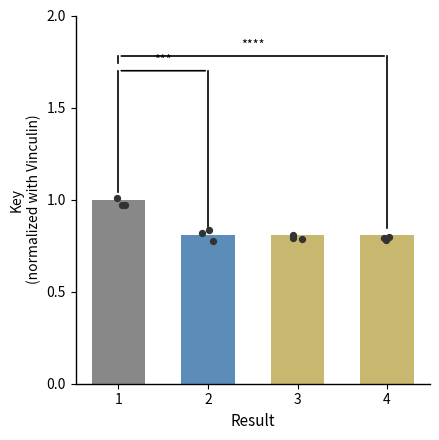

Which has a higher value, 1 or 2?

1